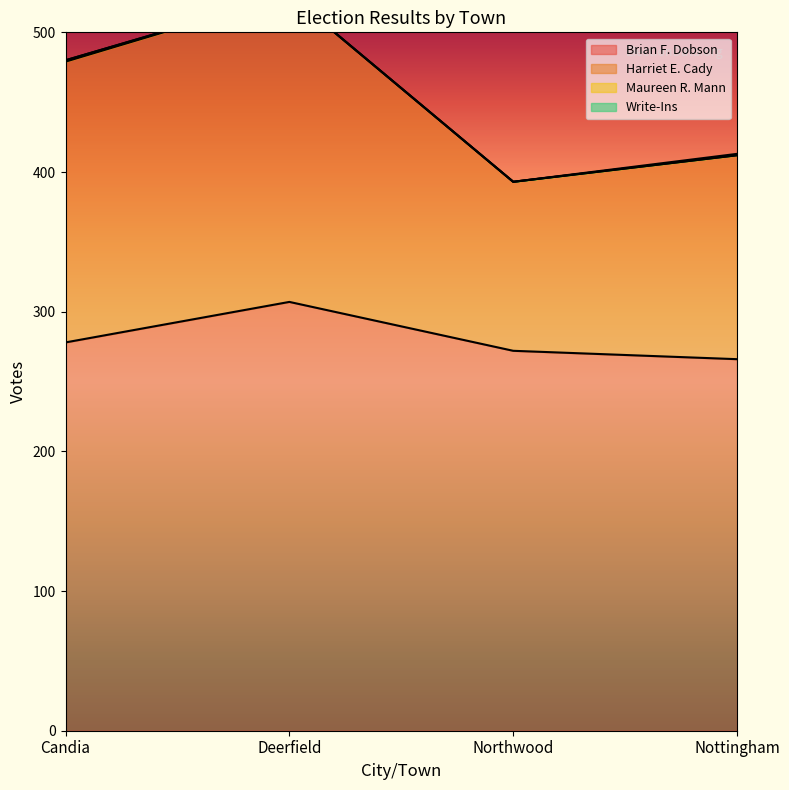

True or false: Brian F. Dobson has a value of 379 at Northwood.

False